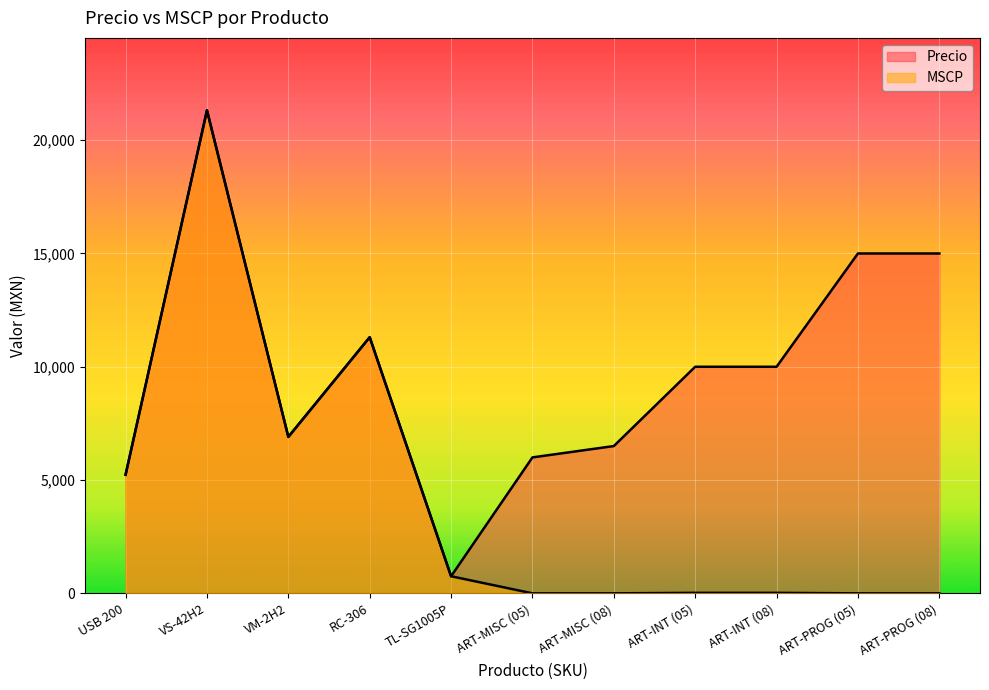

What is the value of the MSCP point at the 2nd from the left?

21317.4